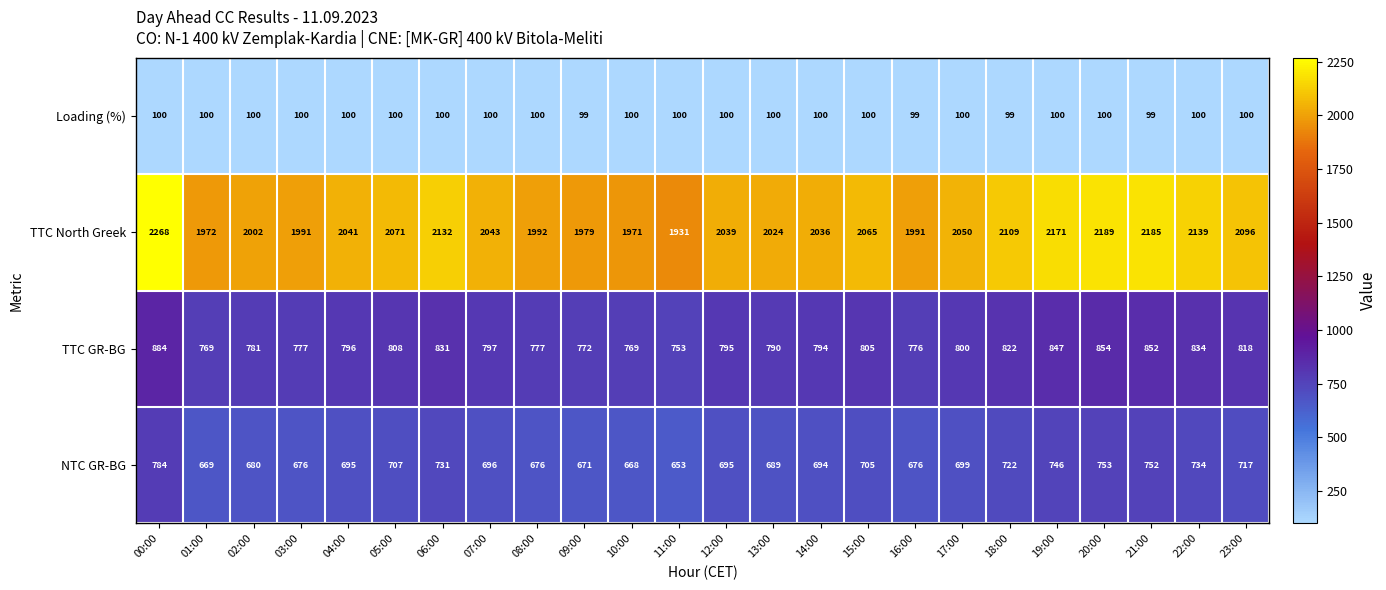

At which label does TTC GR-BG reach its peak?

00:00